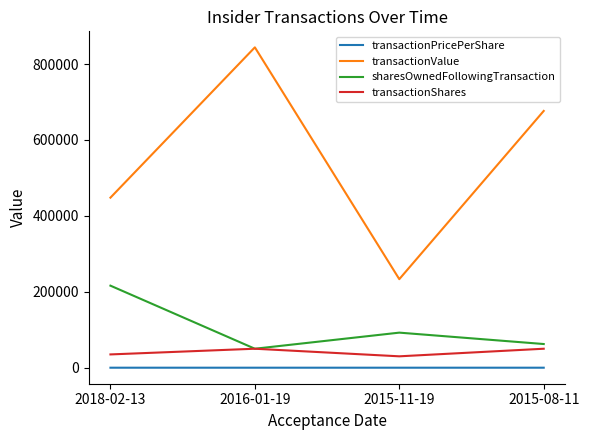

What is the average value of the transactionPricePerShare series?

12.7